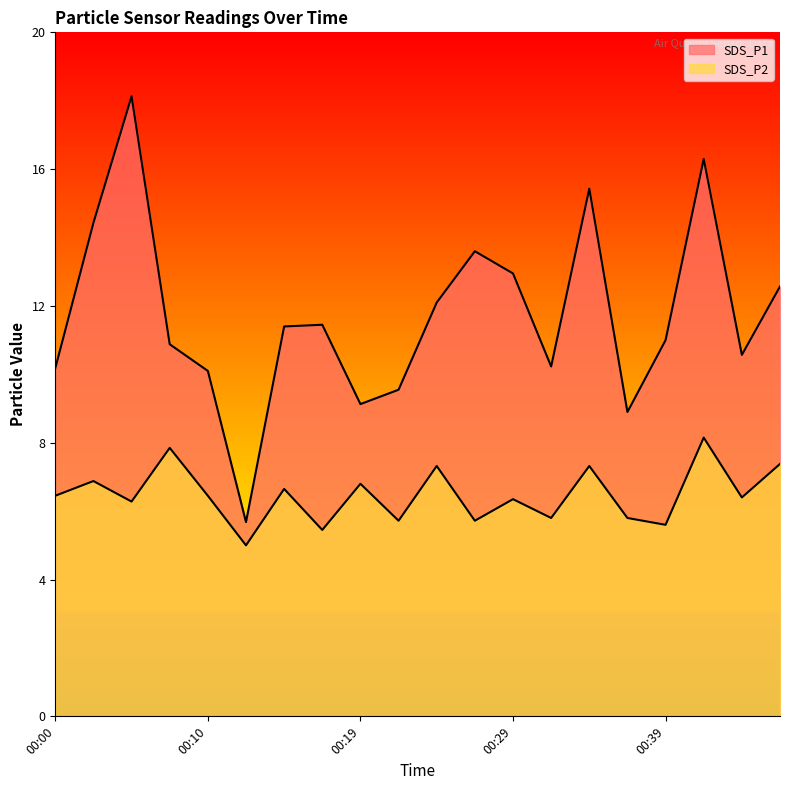

How many lines are shown in the chart?

2